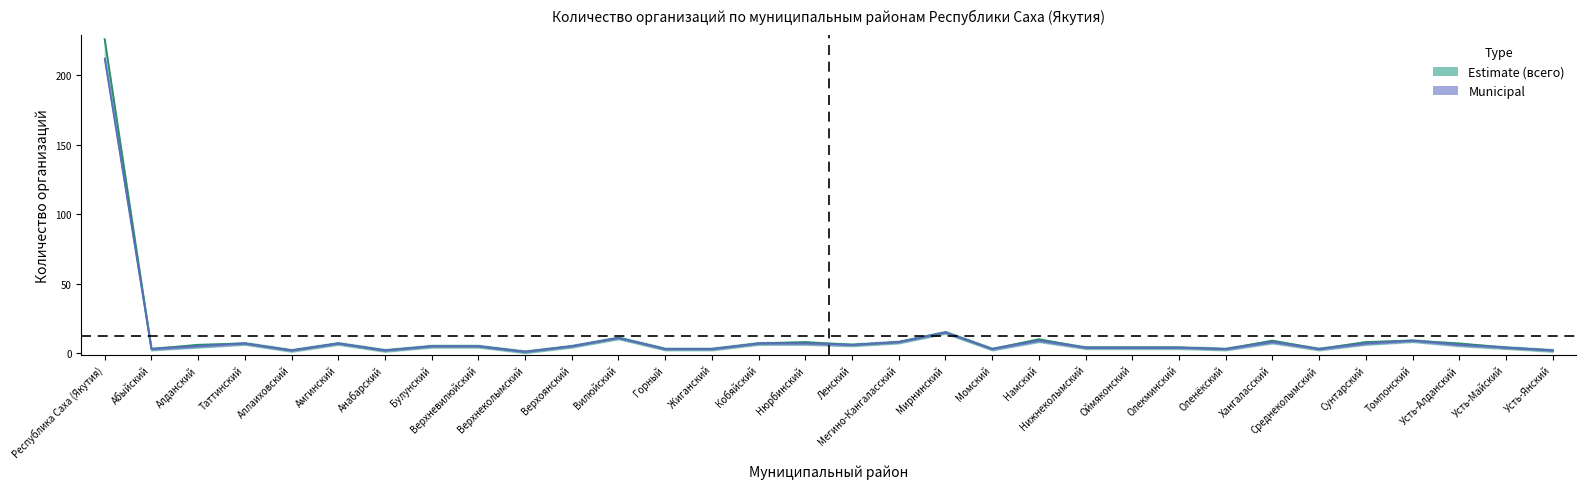

The value of municipal_count at Аллаиховский is 1. True or false?

False